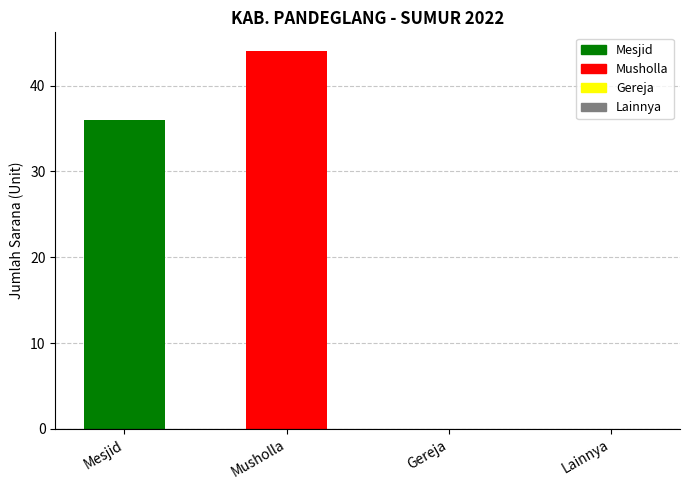

Is it true that the value at Musholla is 71?

False